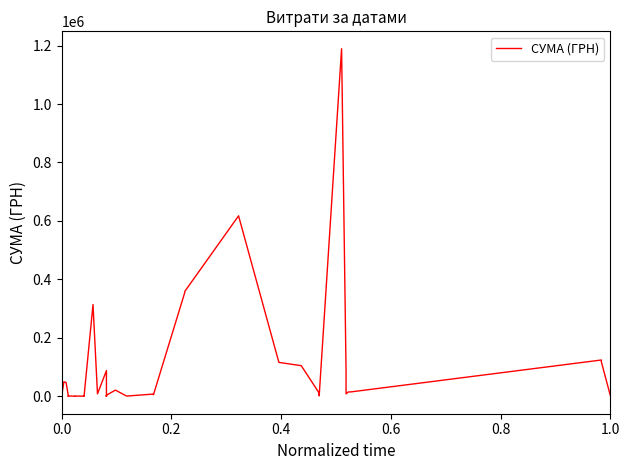

Does the chart display data point markers on the line(s)?

No